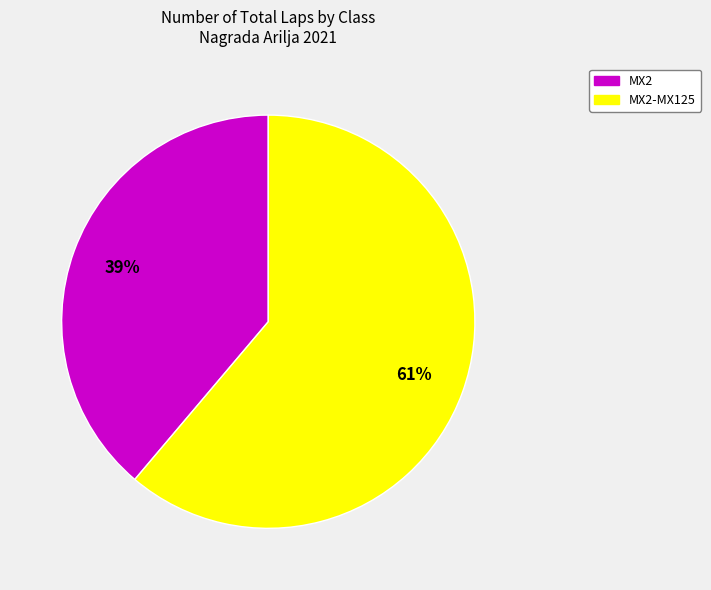

To the nearest percent, what is the difference between the largest and smallest slice percentages?

22%